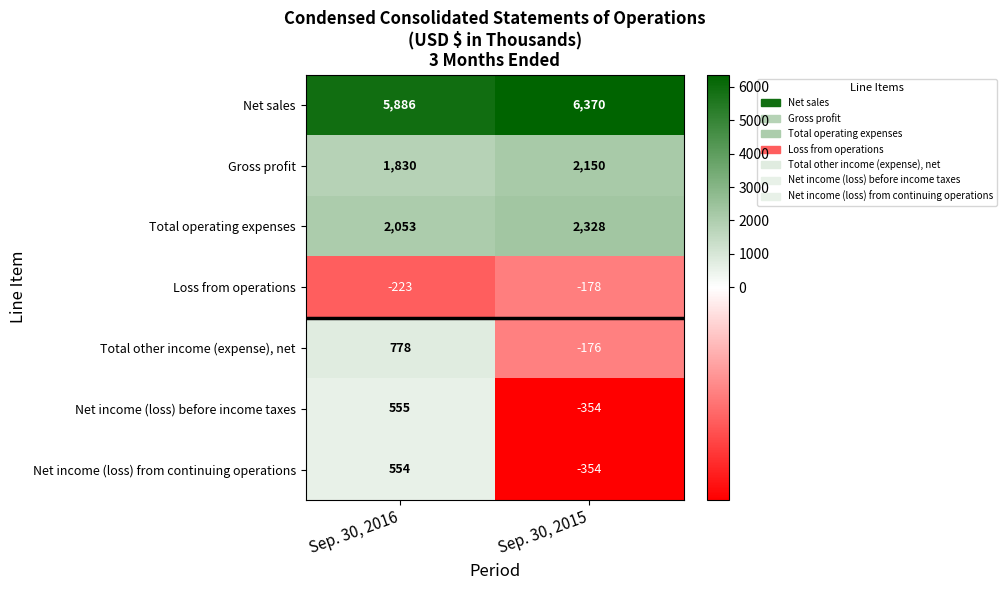

Reading right to left, list all the values displayed in this chart.

Net sales: 6370	5886
Gross profit: 2150	1830
Total operating expenses: 2328	2053
Loss from operations: -178	-223
Total other income (expense), net: -176	778
Net income (loss) before income taxes: -354	555
Net income (loss) from continuing operations: -354	554